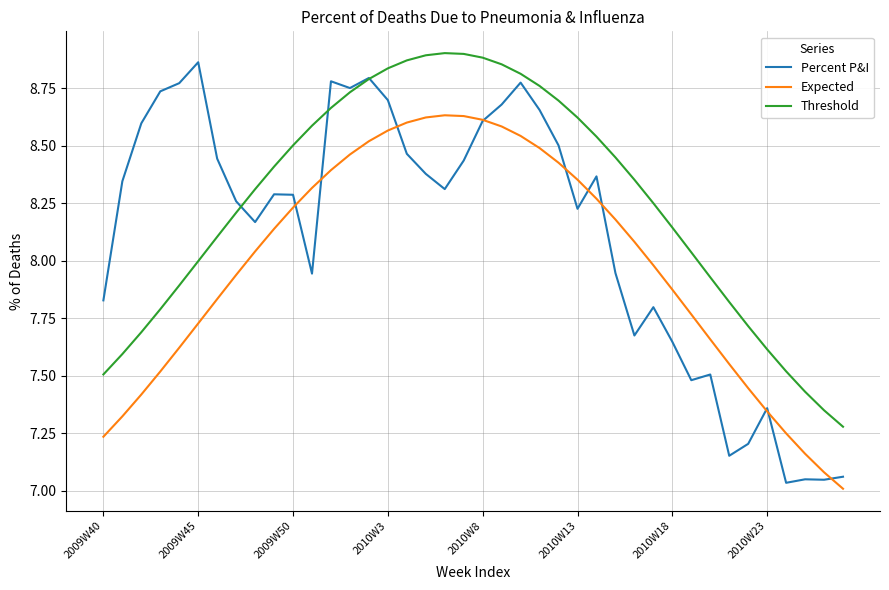

True or false: Threshold and Percent P&I cross at least once.

True